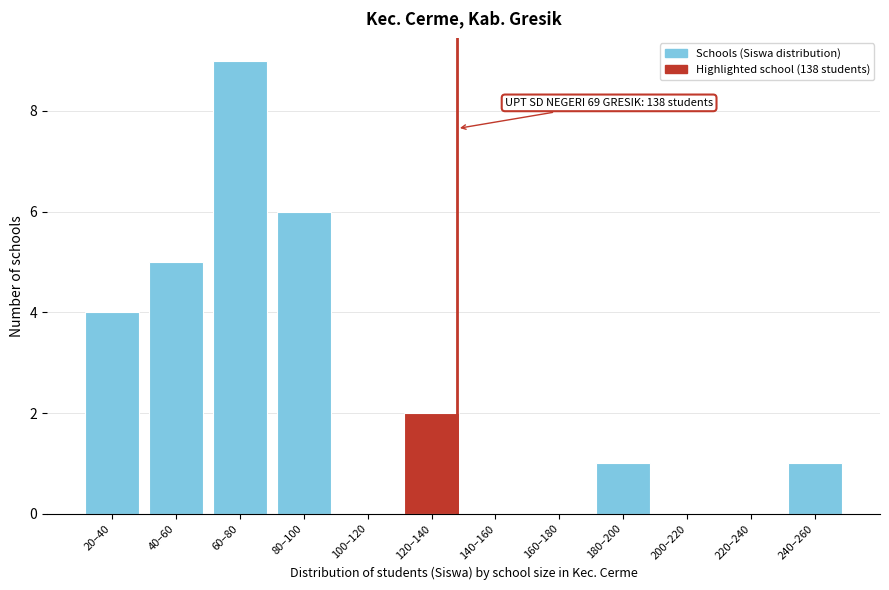

Reading left to right, extract all data points from this chart.

20–40=4	40–60=5	60–80=9	80–100=6	100–120=0	120–140=2	140–160=0	160–180=0	180–200=1	200–220=0	220–240=0	240–260=1